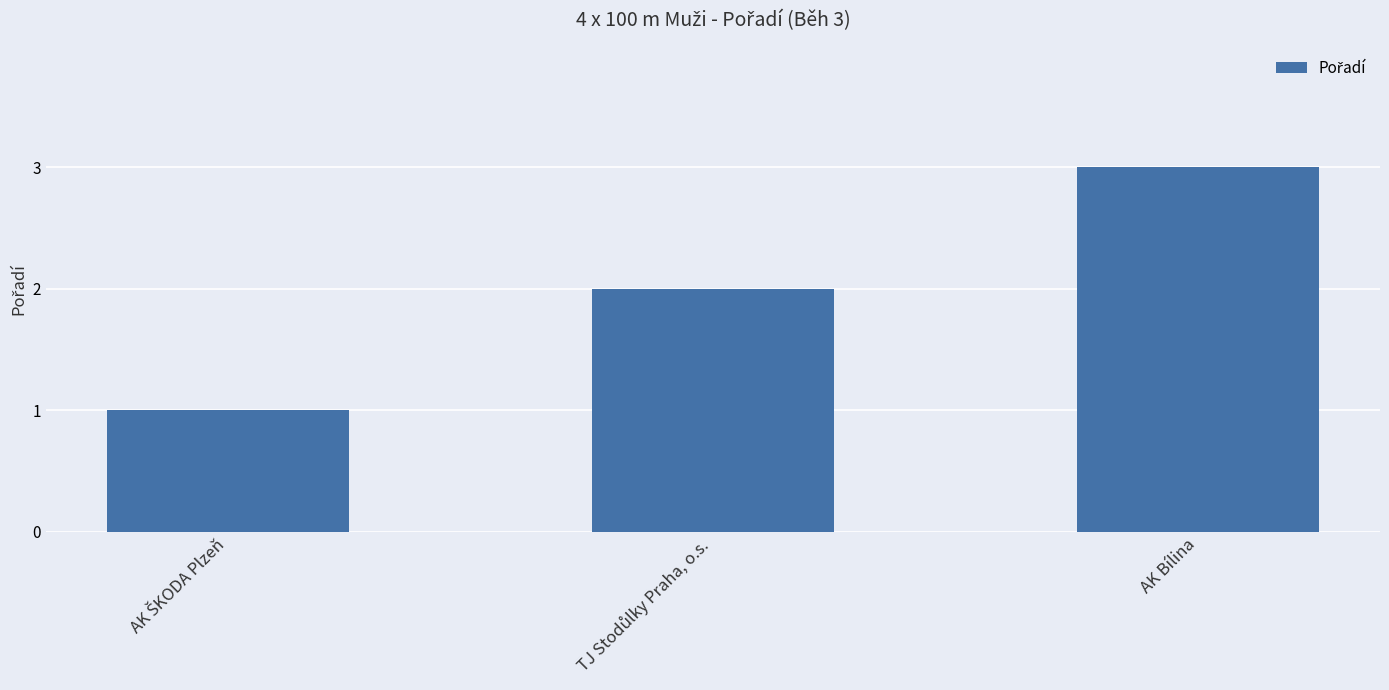

Which label corresponds to the largest value in the chart?

AK Bílina